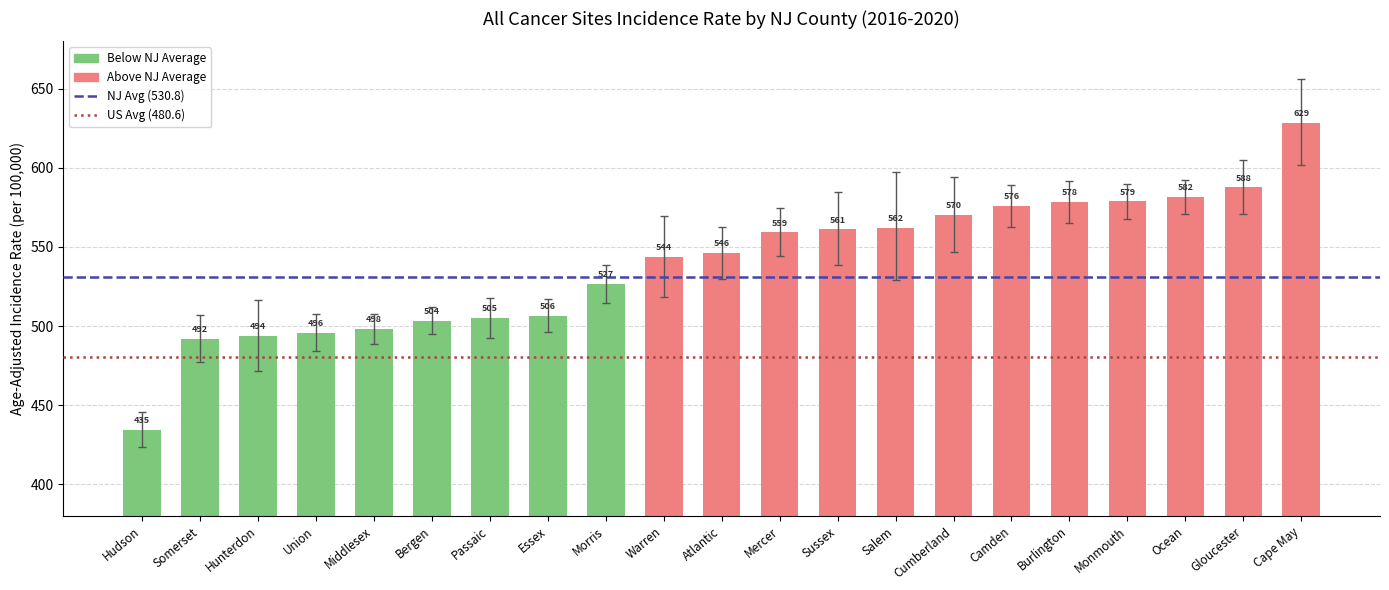

What is the label of the 21st bar from the right?

Hudson